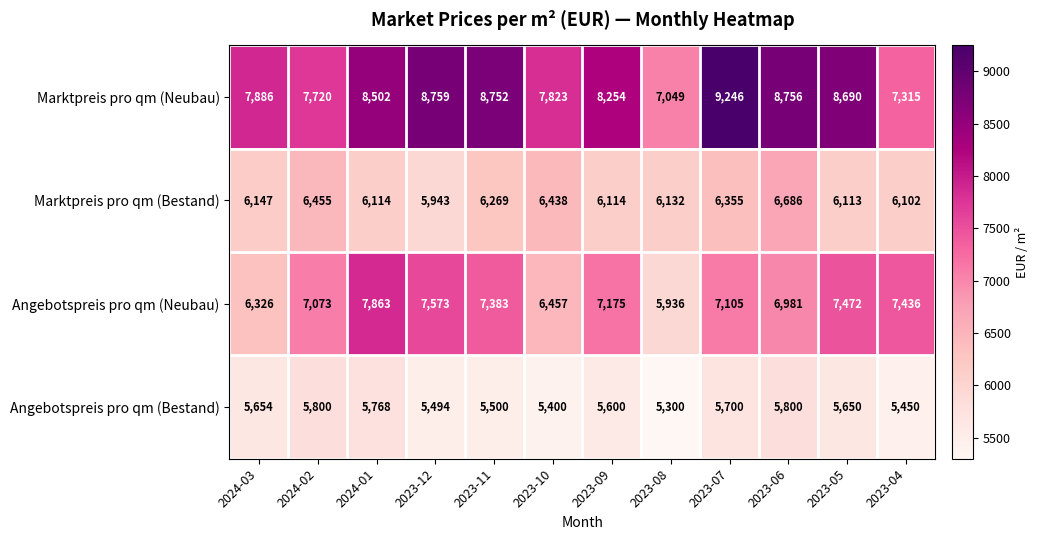

What is the minimum value for Marktpreis pro qm (Neubau)?

7049